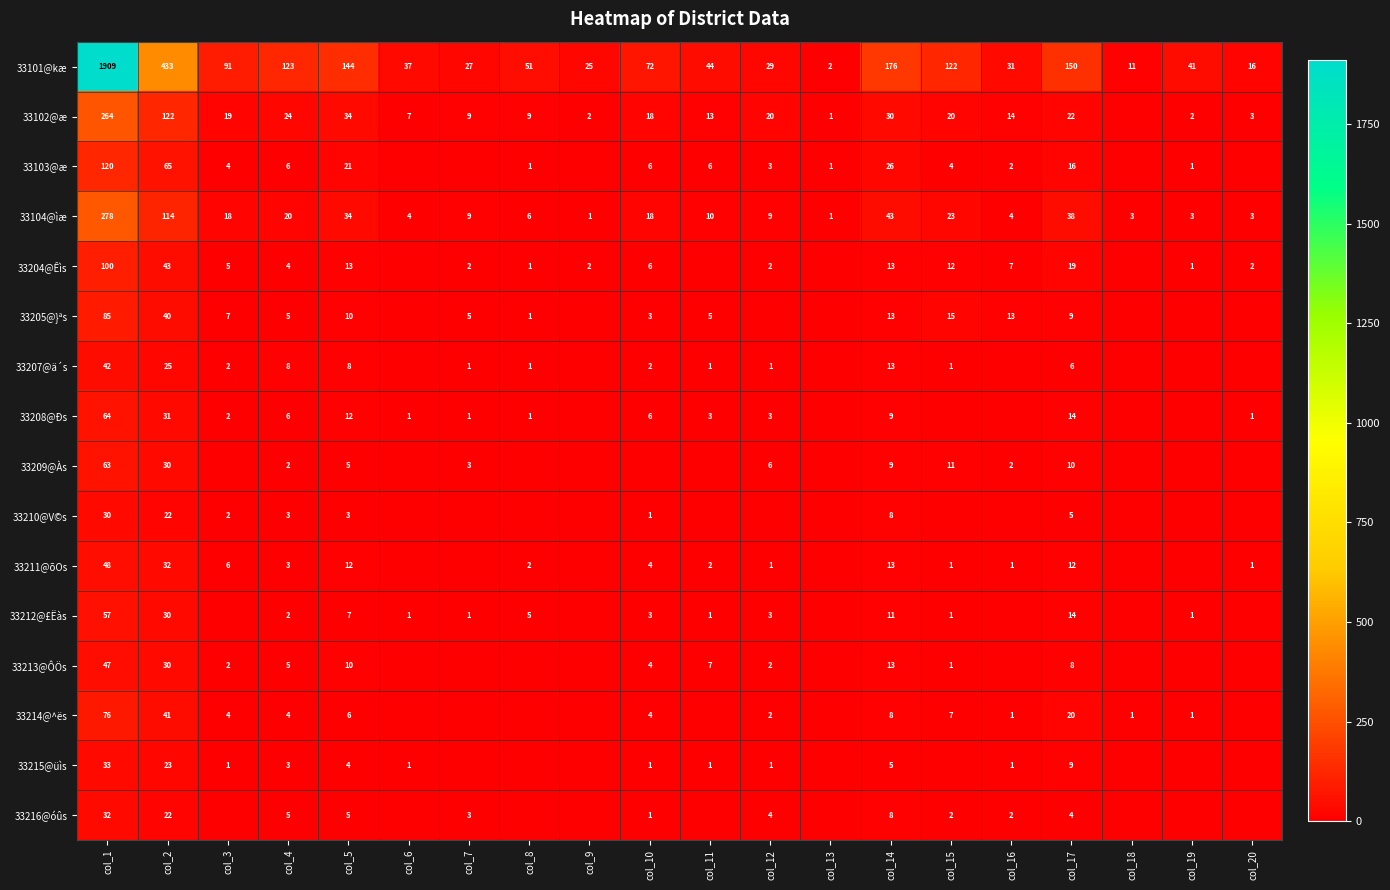

Rank the series at col_1 from lowest to highest value.

33210@V©s, 33216@óûs, 33215@üìs, 33207@ä´s, 33213@ÔÖs, 33211@õOs, 33212@£Ëàs, 33209@Às, 33208@Ðs, 33214@^ës, 33205@}ªs, 33204@Êìs, 33103@æ, 33102@æ, 33104@ìæ, 33101@kæ